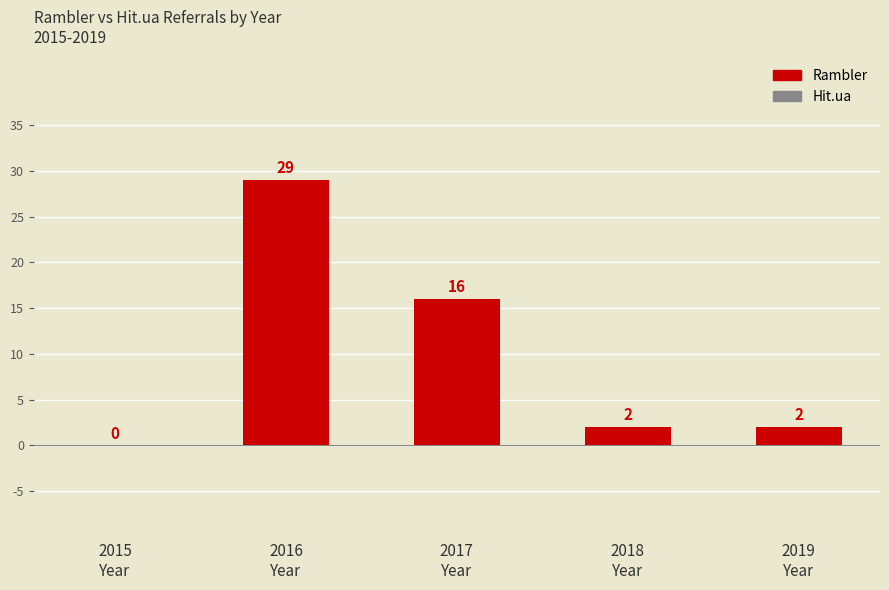

What is the sum of all values?

49